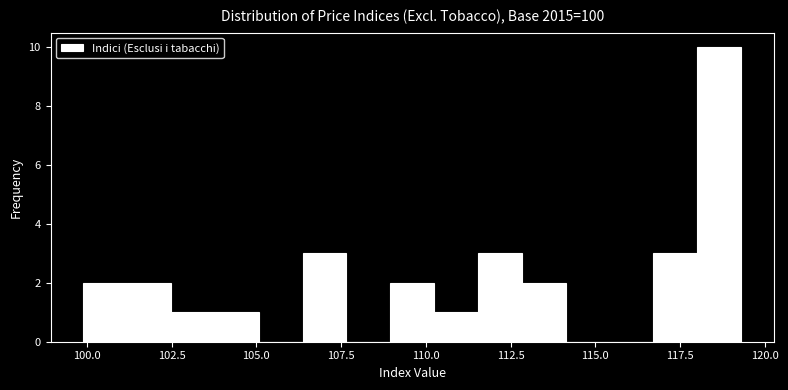

Read against the x-axis, roughly where is the centre of the tallest bar?

118.5